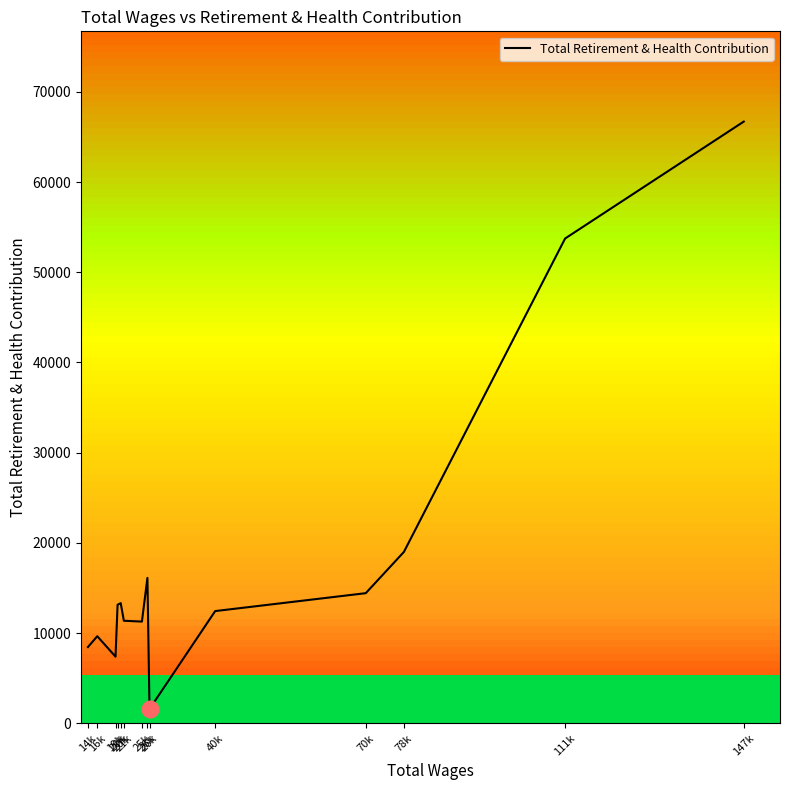

Reading right to left, list all the values displayed in this chart.

147k=66706	111k=53742	78k=18991	70k=14420	40k=12435	26k=1575	26k=16116	25k=11270	21k=11362	20k=13318	20k=13134	19k=7382	16k=9647	14k=8449